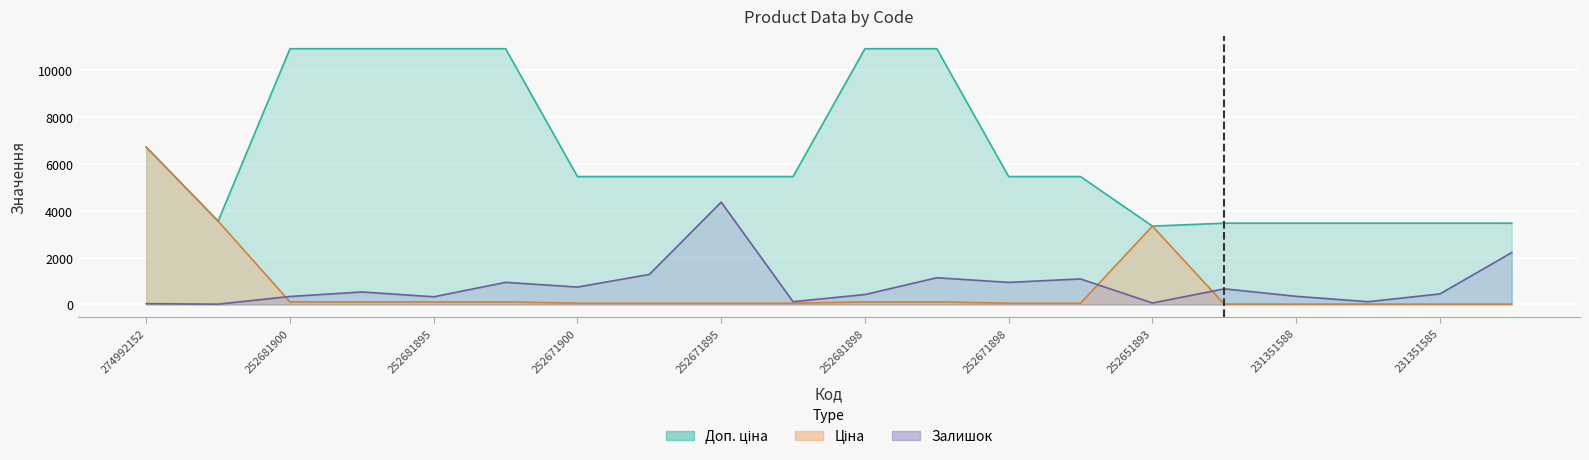

Reading left to right, list all the values displayed in this chart.

Залишок: 32.9	12.9	339.1	532.3	326.2	941.5	741.2	1279.2	4361.2	117.3	422.1	1137.5	940.1	1087.4	61.5	665.3	346.3	115.9	447.9	2210.6
Ціна: 6705.7	3554.0	109.0	109.0	109.0	109.0	54.5	54.5	54.5	54.5	109.0	109.0	54.5	54.5	3339.1	15.4	15.4	15.4	15.4	15.4
Доп. ціна: 6705.7	3554.0	10903.0	10903.0	10903.0	10903.0	5452.0	5452.0	5452.0	5452.0	10903.0	10903.0	5452.0	5452.0	3339.0	3465.0	3465.0	3465.0	3465.0	3465.0